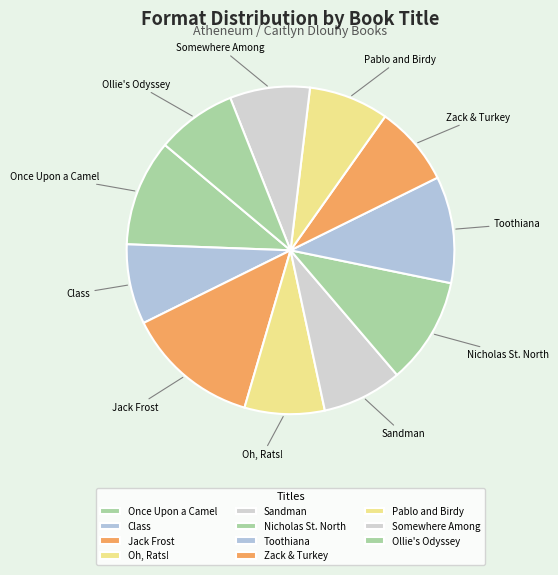

Is there a majority slice in this chart?

No